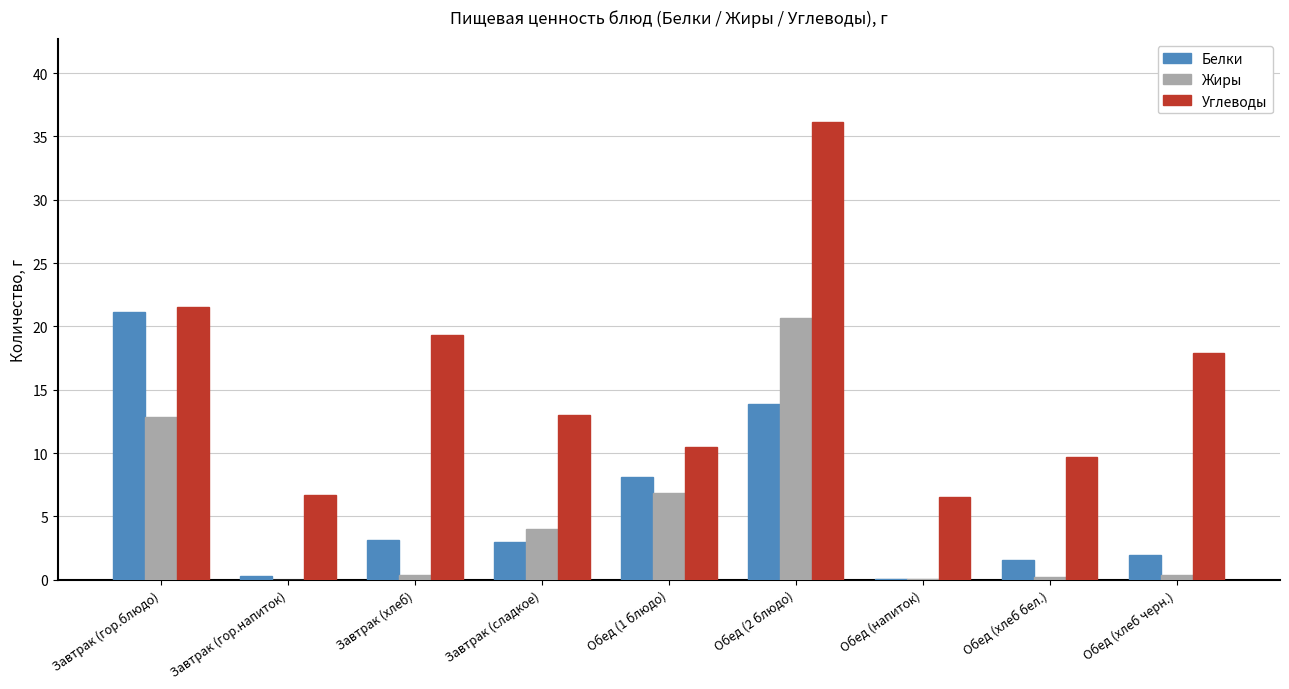

Is it true that Белки equals 1.6 at Обед (хлеб бел.)?

True